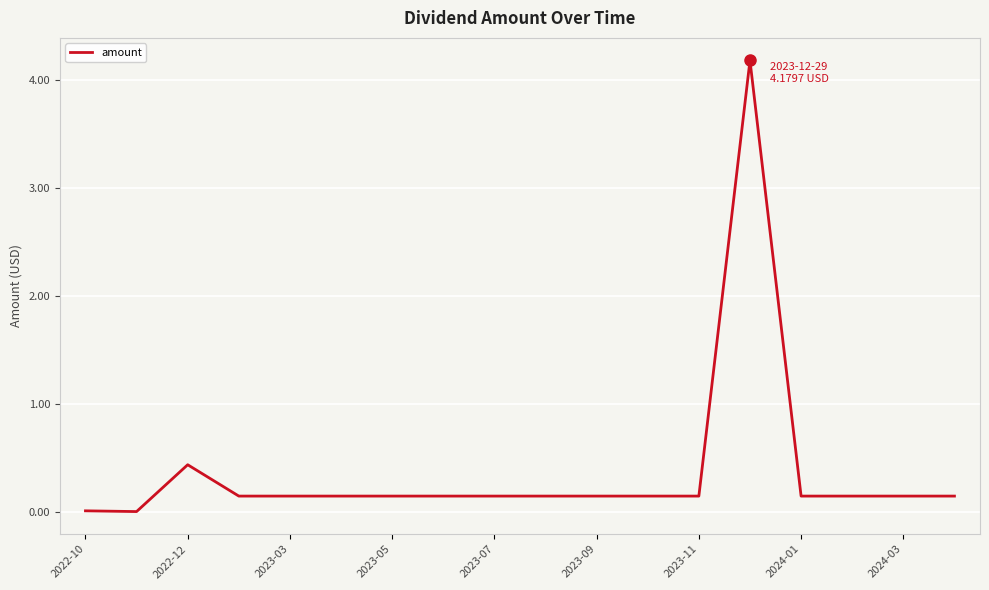

What is the maximum value shown in the chart?

4.2